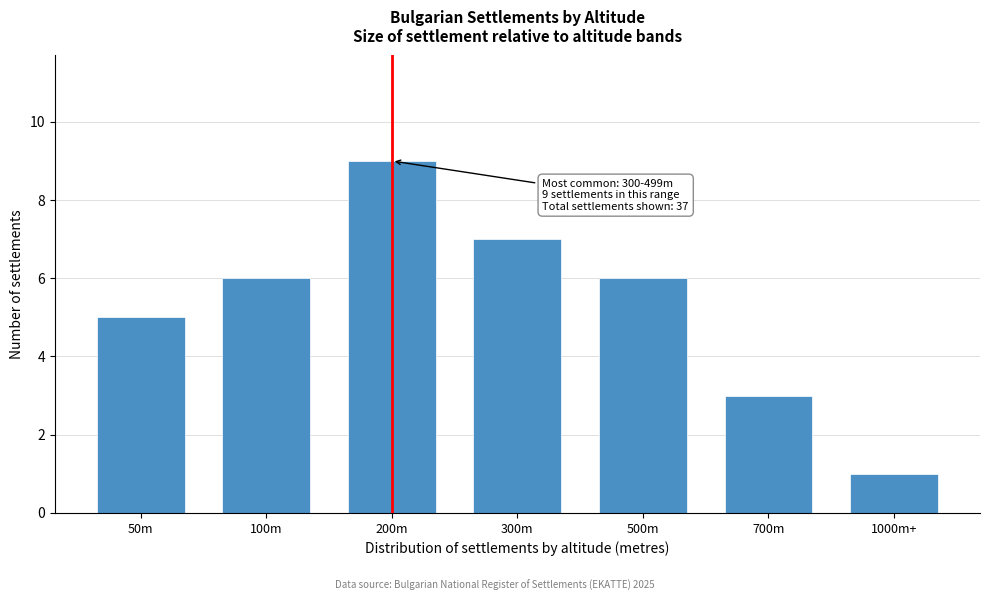

Reading right to left, what are all the values shown in this chart?

1	3	6	7	9	6	5